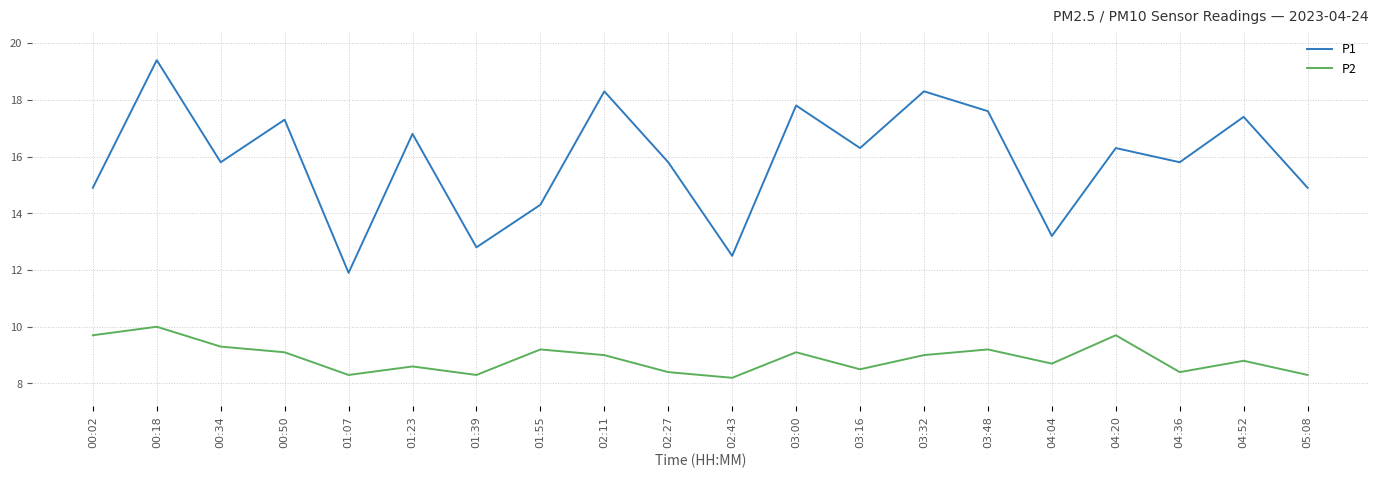

What is the minimum value shown in the chart?

8.2